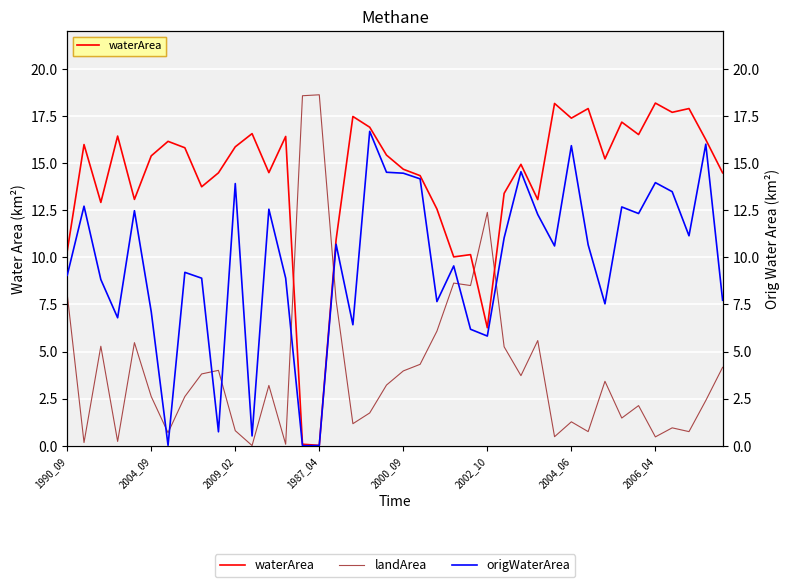

Reading left to right, what are all the values shown in this chart?

waterArea: 10.3	16.0	12.9	16.4	13.1	15.4	16.1	15.8	13.7	14.5	15.9	16.6	14.5	16.4	0.1	0.0	10.9	17.5	16.9	15.4	14.7	14.3	12.6	10.0	10.1	6.3	13.4	14.9	13.1	18.2	17.4	17.9	15.2	17.2	16.5	18.2	17.7	17.9	16.2	14.5
landArea: 8.0	0.2	5.3	0.2	5.5	2.6	0.7	2.6	3.8	4.0	0.8	0.0	3.2	0.1	18.6	18.6	7.7	1.2	1.7	3.2	4.0	4.3	6.1	8.6	8.5	12.4	5.2	3.7	5.6	0.5	1.3	0.8	3.4	1.5	2.1	0.5	0.9	0.8	2.4	4.2
origWaterArea: 9.0	12.7	8.8	6.8	12.5	7.1	0.0	9.2	8.9	0.7	13.9	0.5	12.6	8.9	0.0	0.0	10.7	6.4	16.7	14.5	14.5	14.2	7.7	9.5	6.2	5.8	11.0	14.5	12.3	10.6	15.9	10.7	7.5	12.7	12.3	14.0	13.5	11.1	16.0	7.7